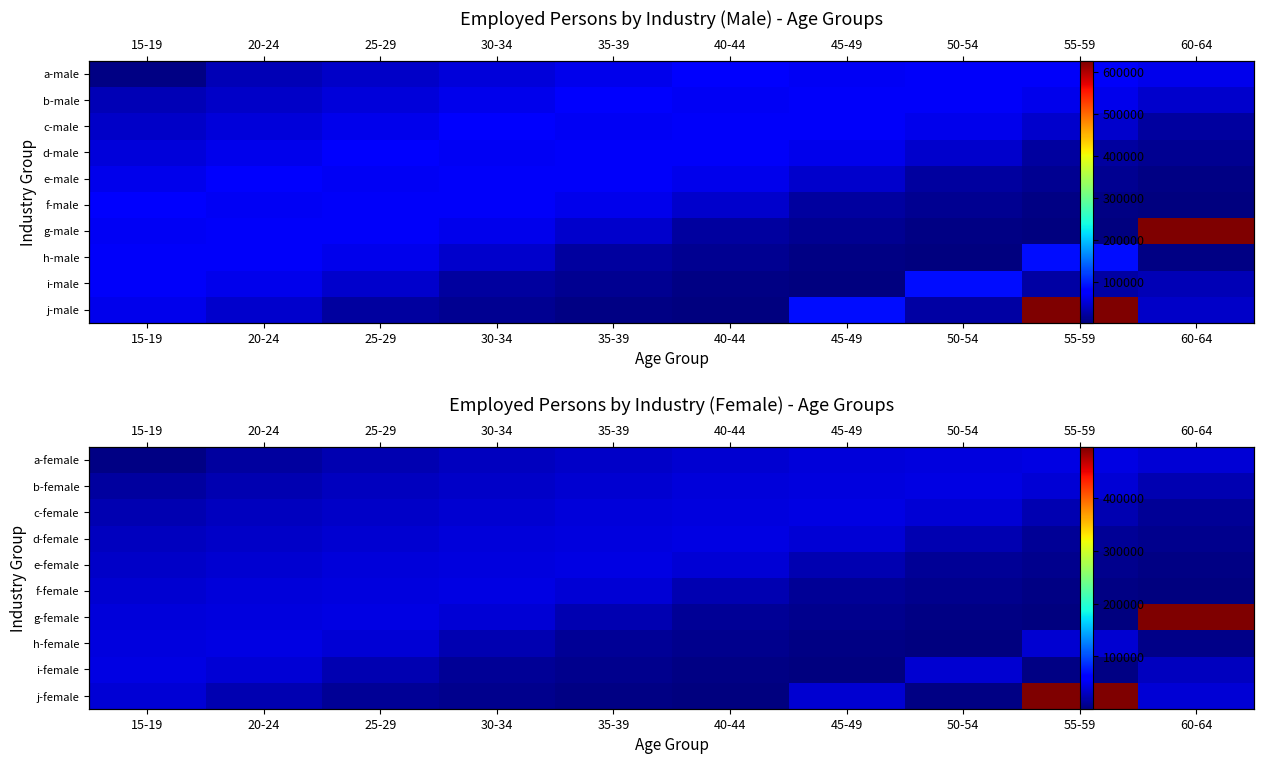

Between 60-64 and 45-49, which is larger?

45-49